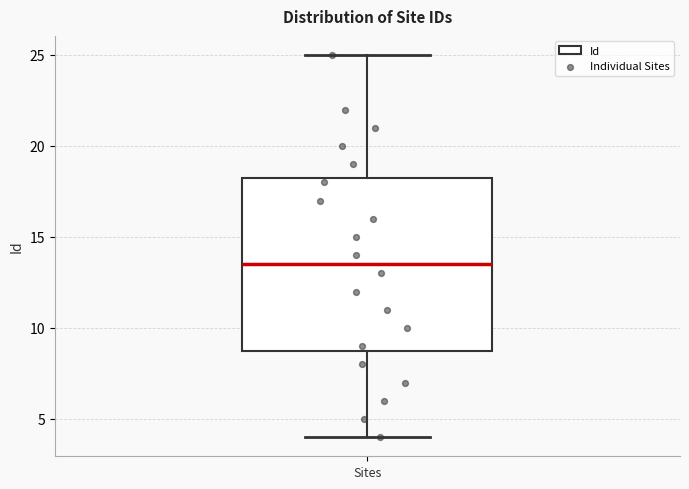

Read this box plot against the y-axis: the position of the median line, the range covered by the box, and the ends of both whiskers. The values are not printed on the chart, so give them approximately, as read against the axis.

median 13.5, box 9.0 to 18.5, whiskers 4.0 to 25.0